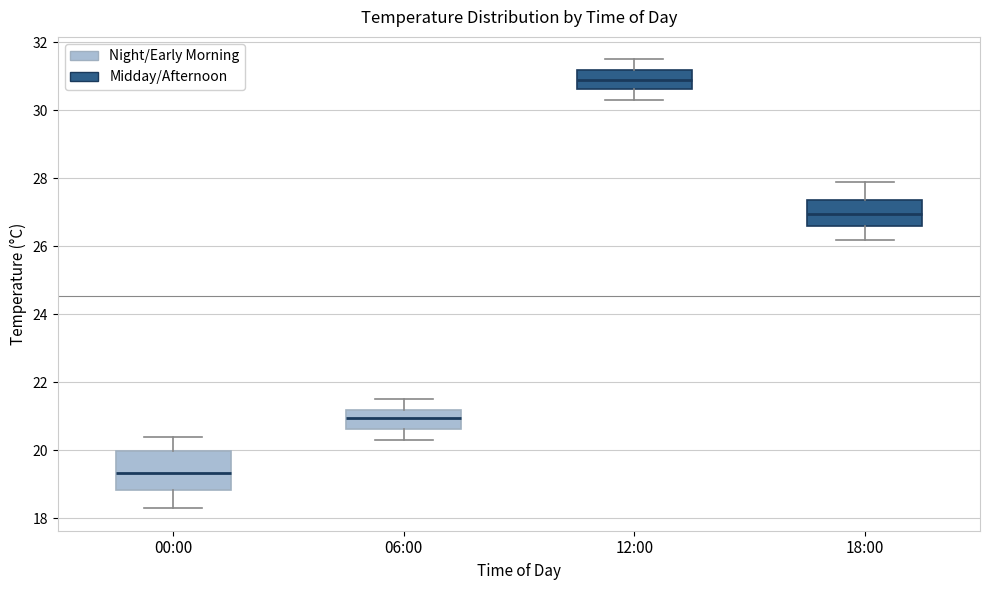

Reading left to right, transcribe this box plot: for each box, give where its median line is, the range the box spans, and where its two whiskers end, as read against the y-axis. The values are not printed on the chart, so give them approximately, as read against the axis.

00:00: median 19.4, box 18.8 to 20.0, whiskers 18.4 to 20.4
06:00: median 21.0, box 20.6 to 21.2, whiskers 20.4 to 21.6
12:00: median 31.0, box 30.6 to 31.2, whiskers 30.4 to 31.6
18:00: median 27.0, box 26.6 to 27.4, whiskers 26.2 to 28.0